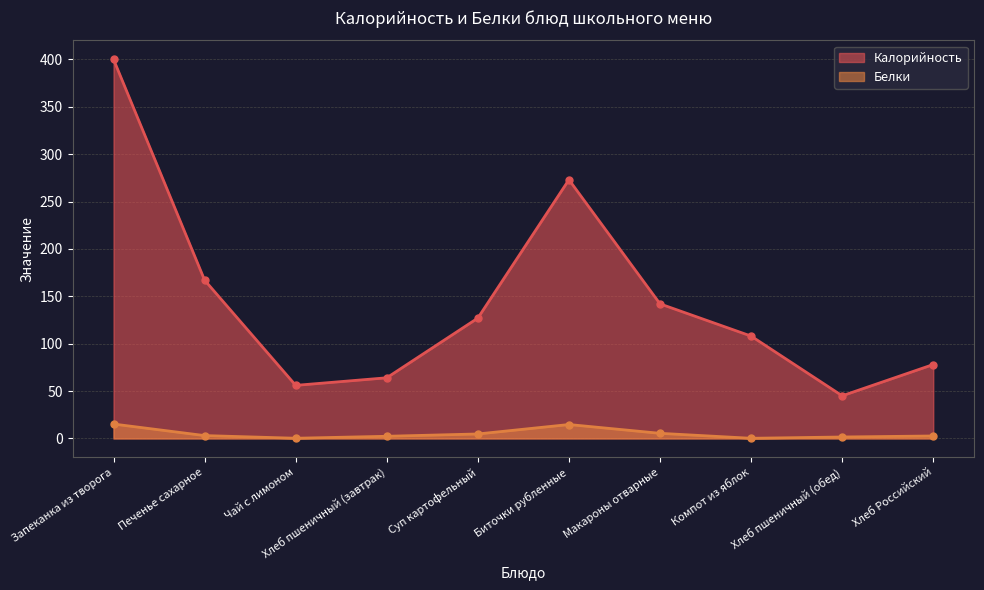

What is the label of the 6th point from the right?

Суп картофельный